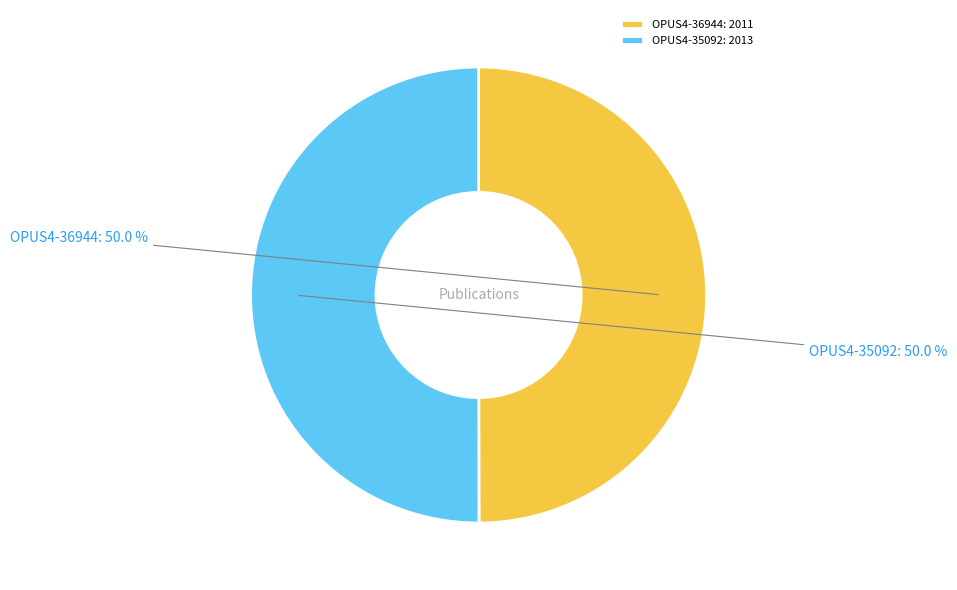

What is the ratio of the value at OPUS4-36944: 2011 to the value at OPUS4-35092: 2013?

1.0